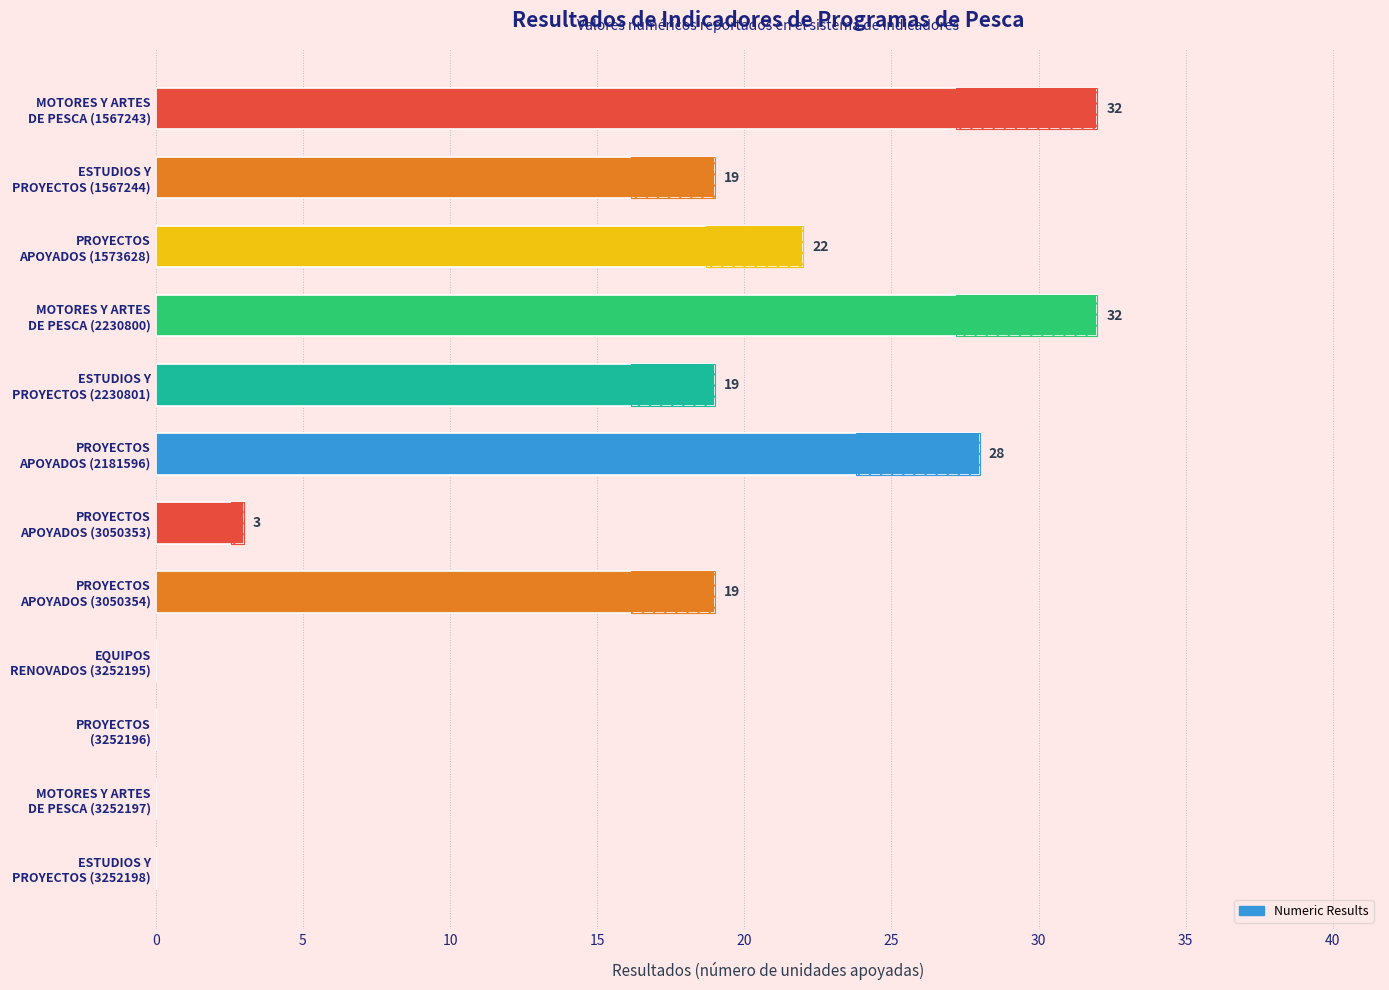

What is the greatest value displayed?

32